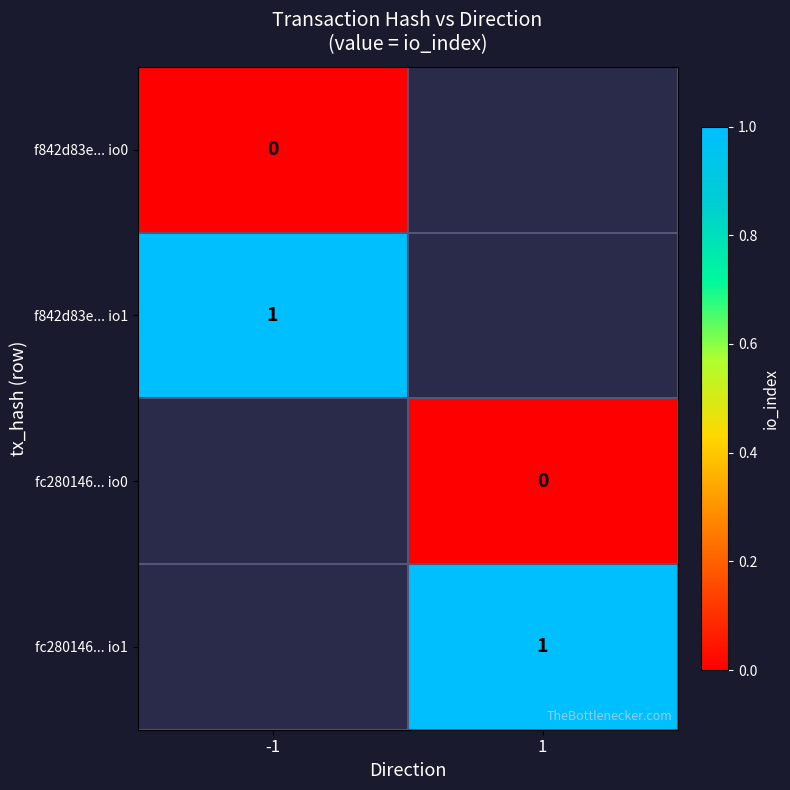

True or false: f842d83e... io1 has a value of 1 at -1.

True